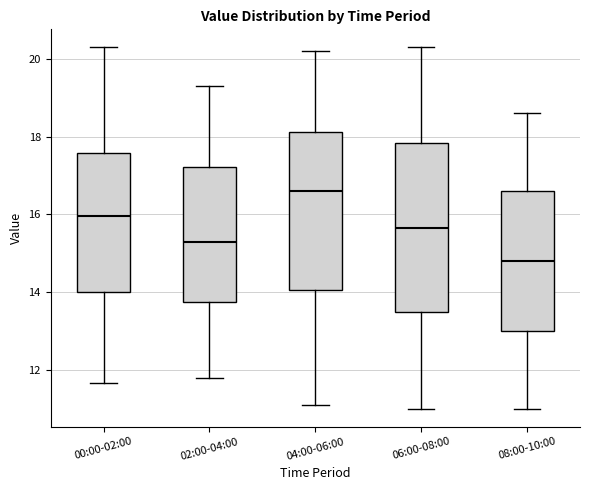

Which box's median line is the lowest?

08:00-10:00